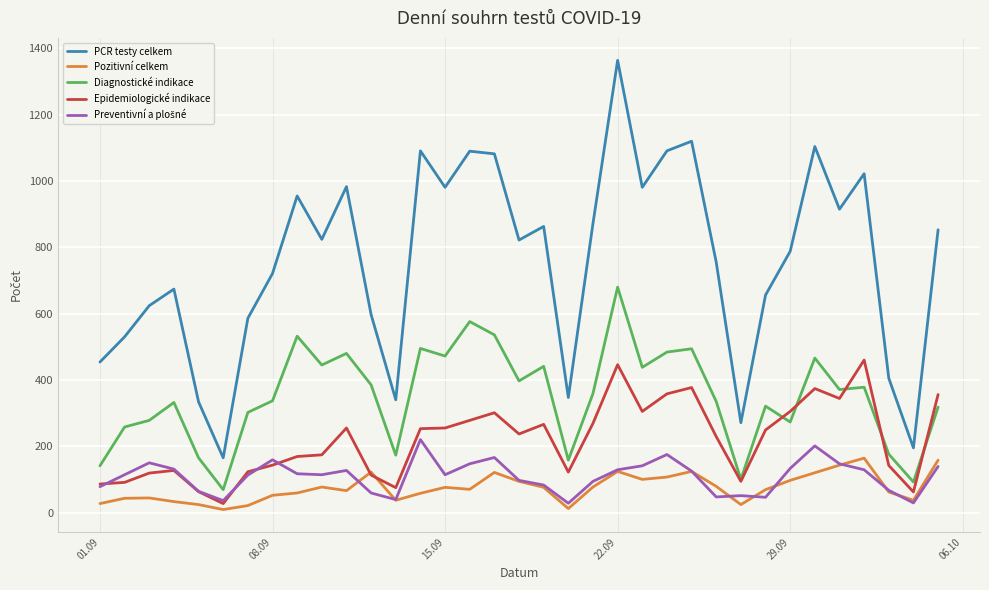

What is the maximum value shown in the chart?

1364